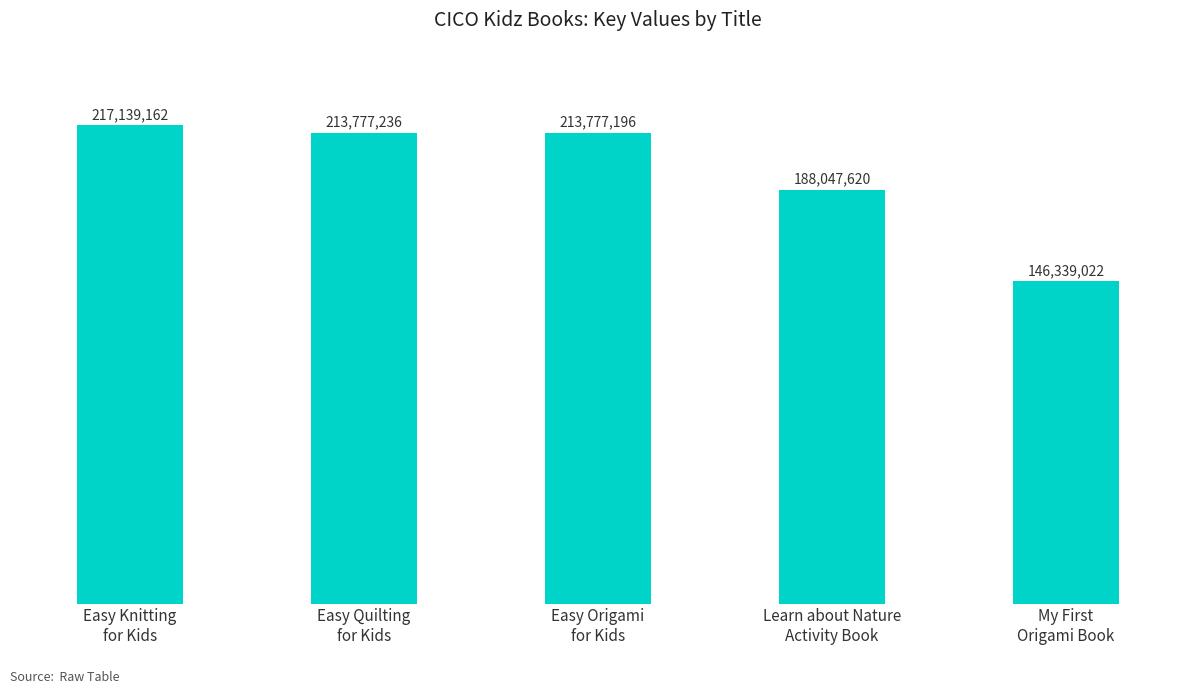

Reading left to right, what are all the values shown in this chart?

217139162	213777236	213777196	188047620	146339022